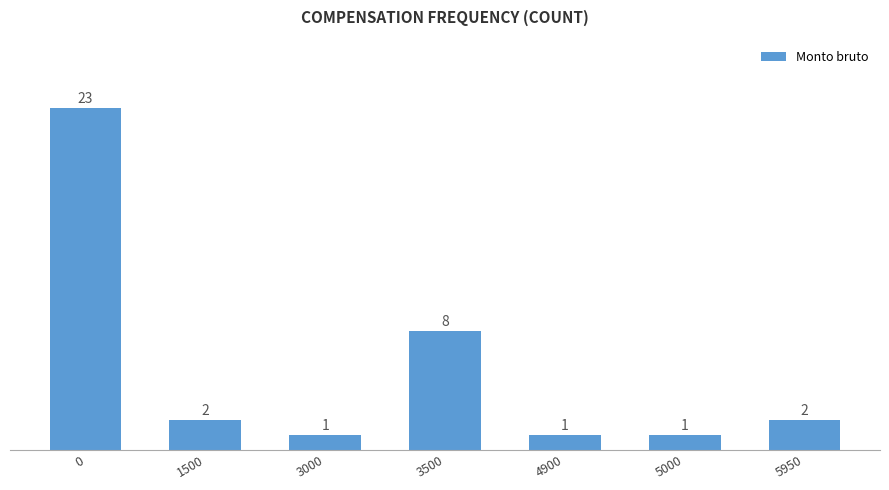

Reading left to right, extract all data points from this chart.

0=23	1500=2	3000=1	3500=8	4900=1	5000=1	5950=2